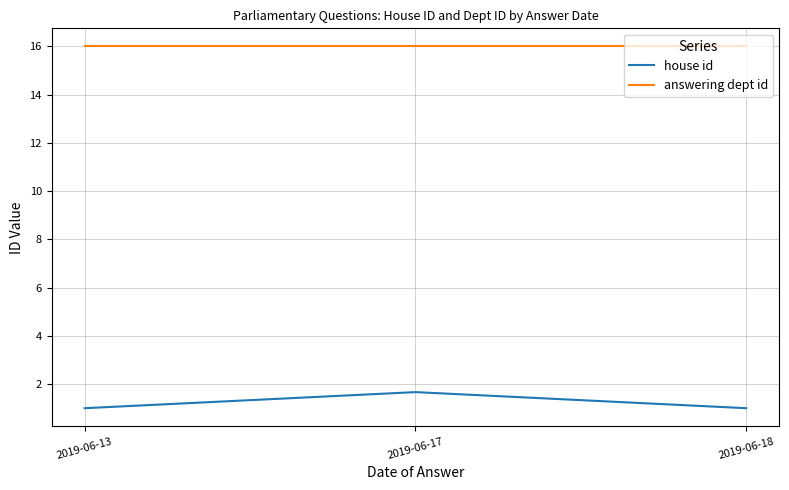

Reading left to right, transcribe all the data shown in this chart.

house id: 2019-06-13=1.0	2019-06-17=1.7	2019-06-18=1.0
answering dept id: 2019-06-13=16.0	2019-06-17=16.0	2019-06-18=16.0